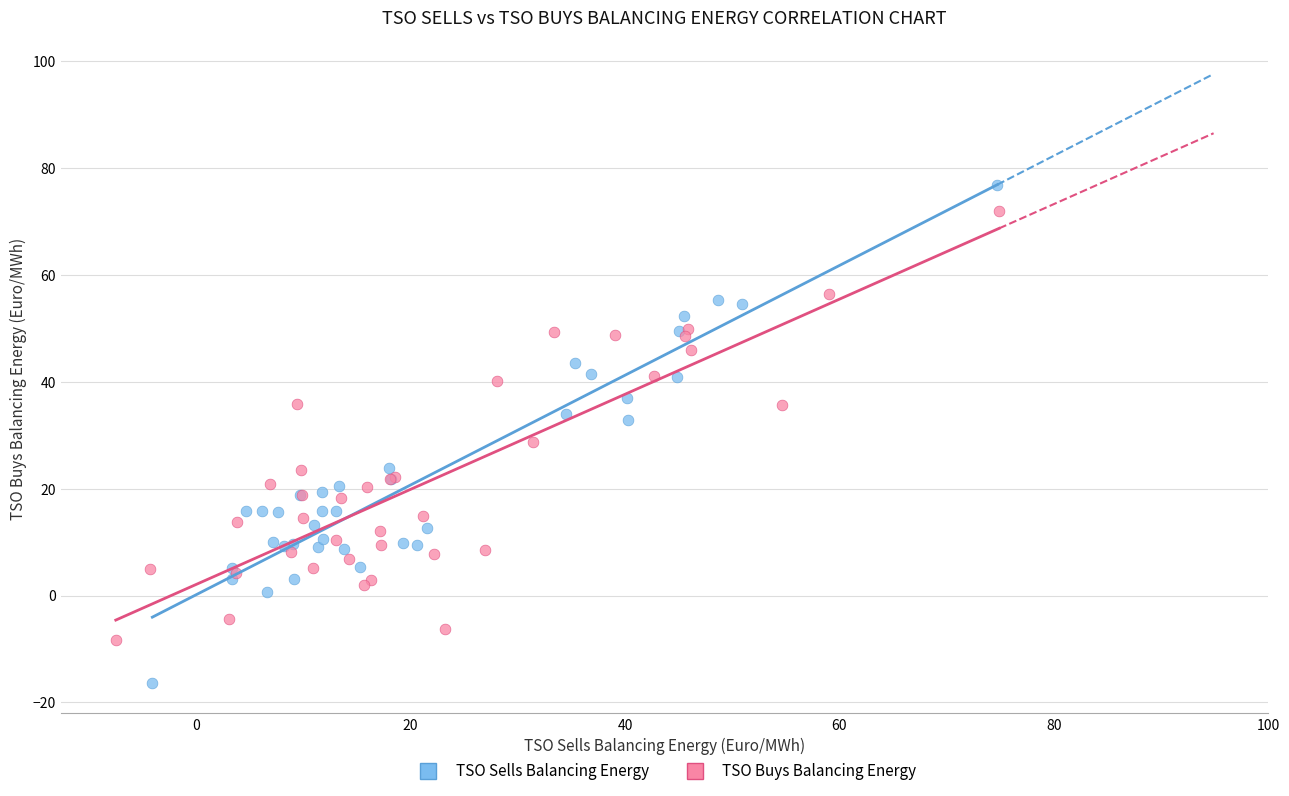

Which series has the widest spread of Y values?

TSO Sells Balancing Energy